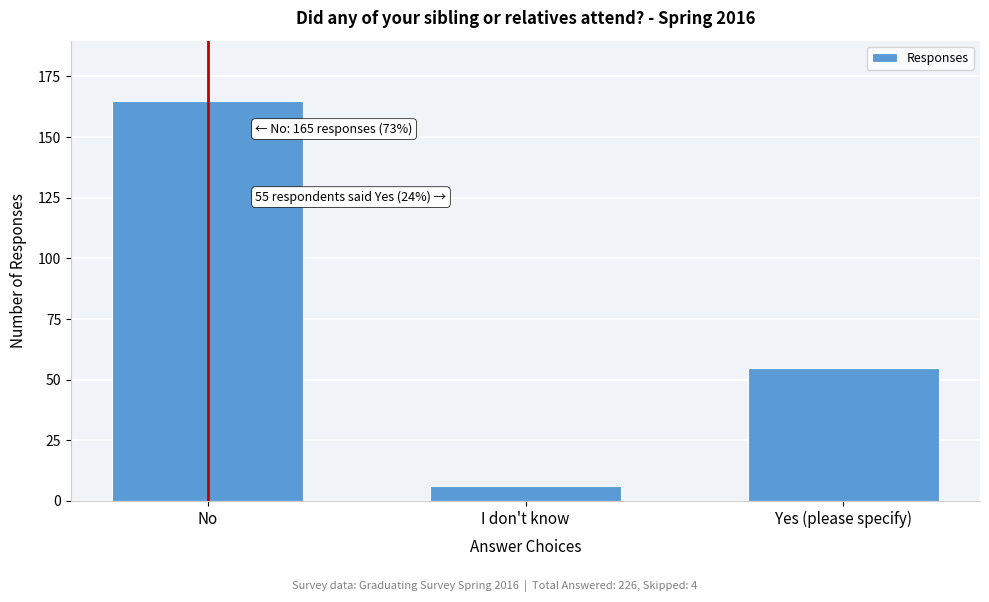

Reading left to right, what are all the values shown in this chart?

No=165	I don't know=6	Yes (please specify)=55